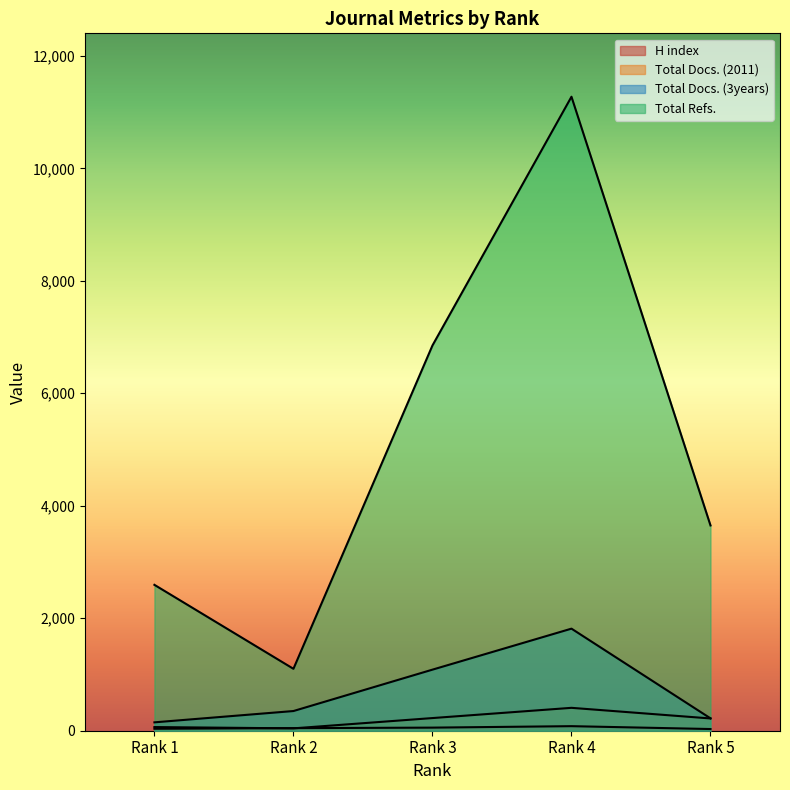

What is the value of the Total Refs. point at the 5th from the left?

3650